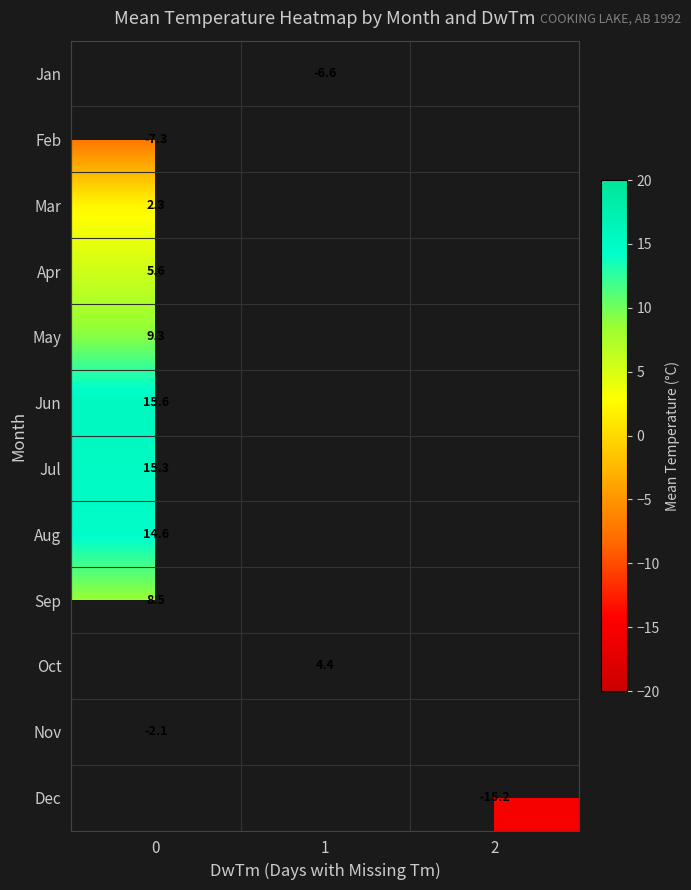

True or false: Jan has a value of -1.5 at 1.

False